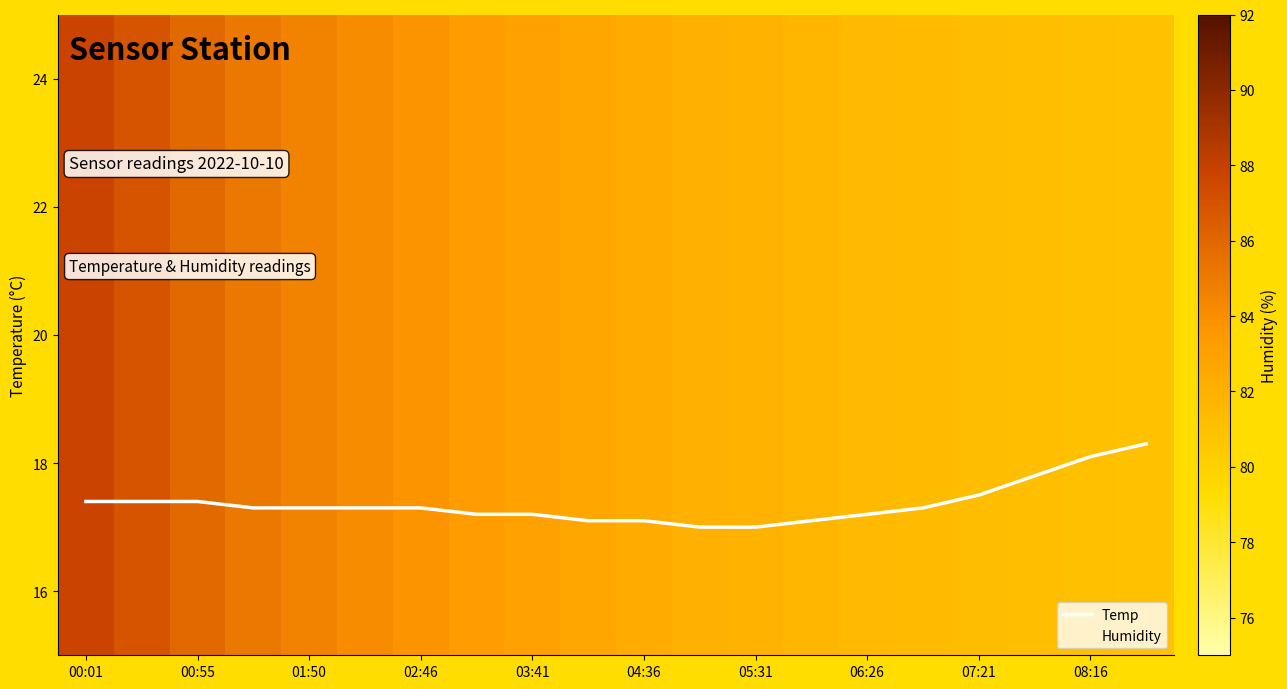

What is the average value?

17.4